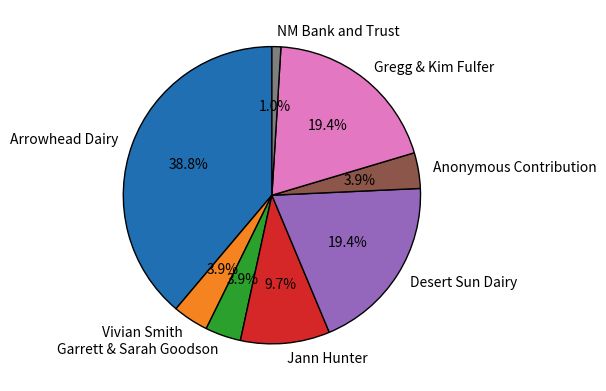

To the nearest percent, what portion does Anonymous Contribution represent?

4%